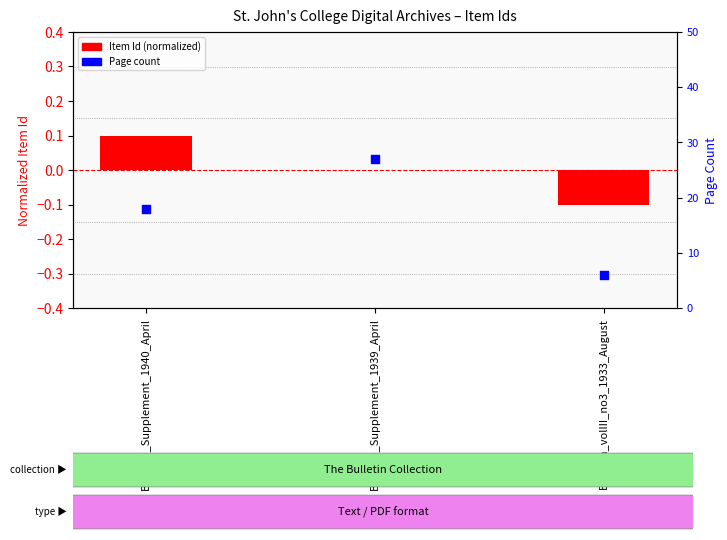

Which series contains the lowest Y value?

Item Id (normalized)